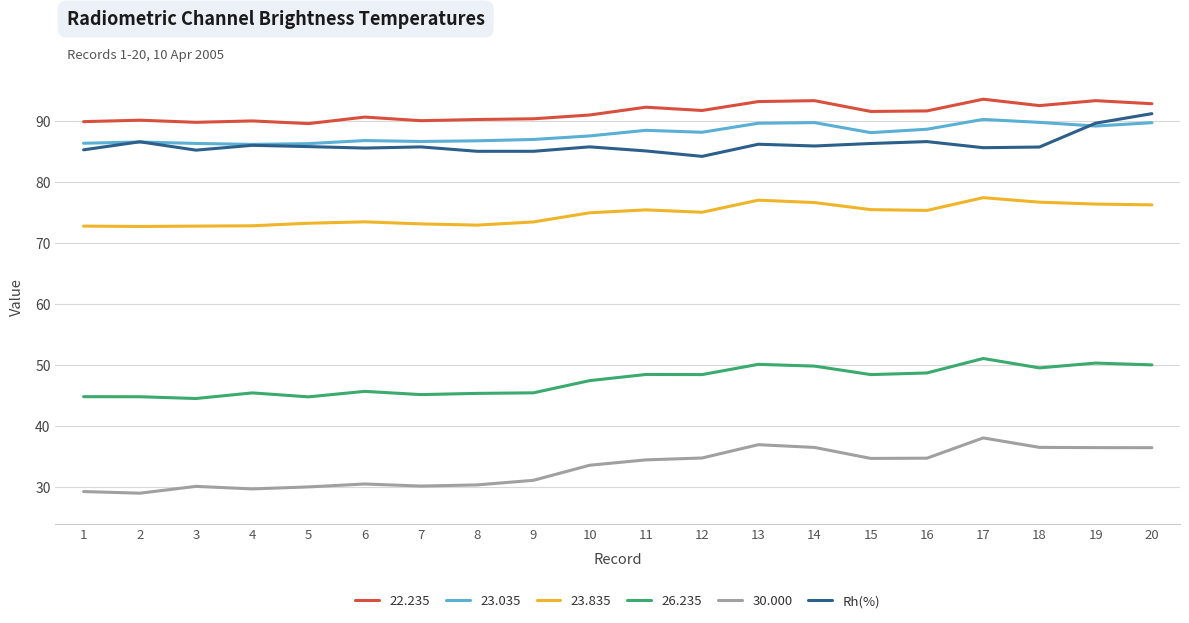

What is the spread (max minus min) of values at 20?

56.4